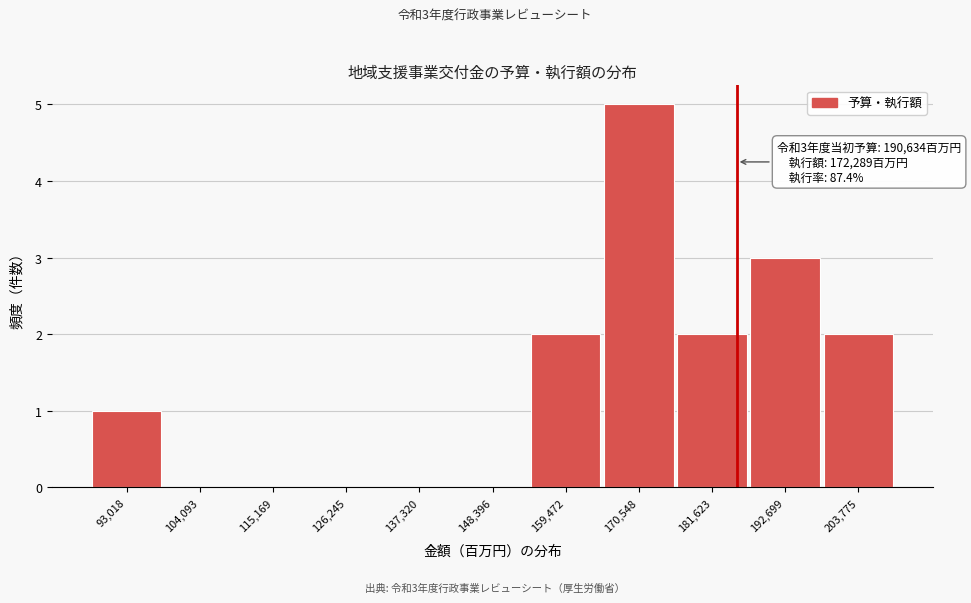

Reading left to right, list all the values displayed in this chart.

93,018=1	104,093=0	115,169=0	126,245=0	137,320=0	148,396=0	159,472=2	170,548=5	181,623=2	192,699=3	203,775=2